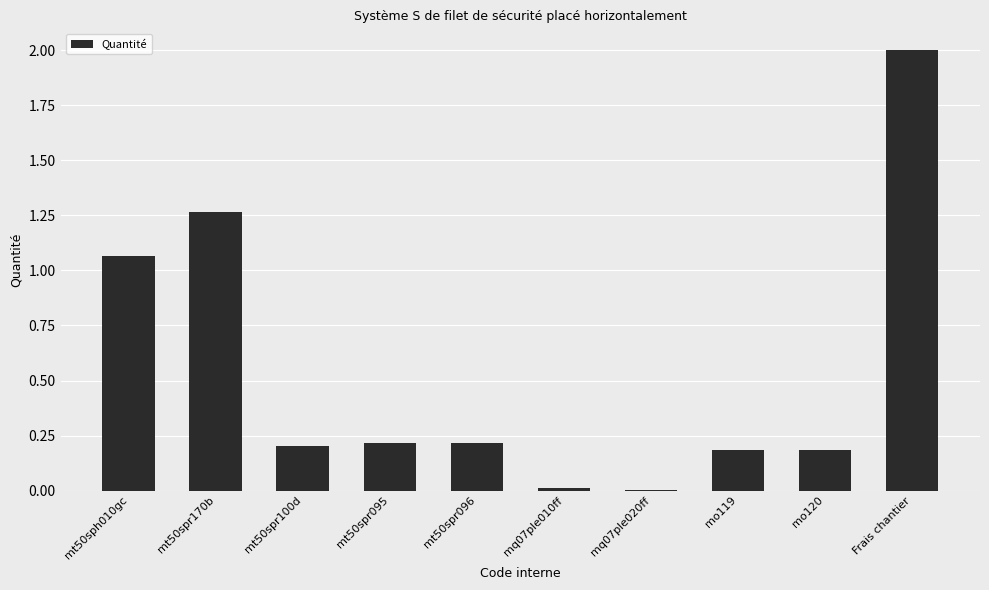

The value at mt50spr096 is 0.1. True or false?

False